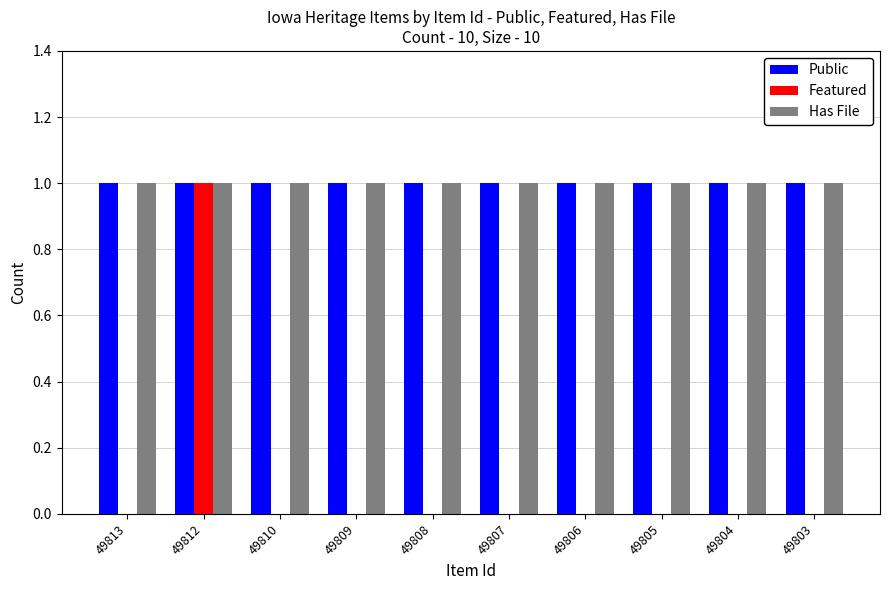

What is the greatest value displayed?

1